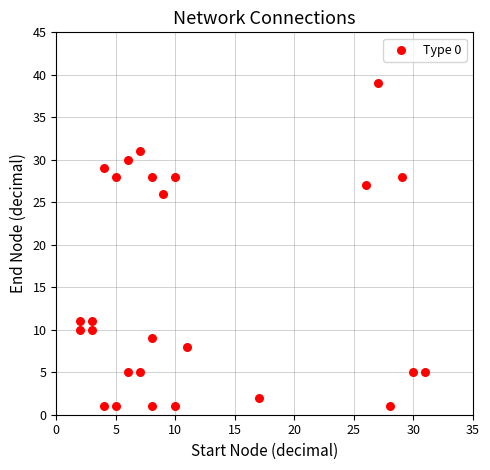

What Y value in the scatter plot is closest to 20?

26